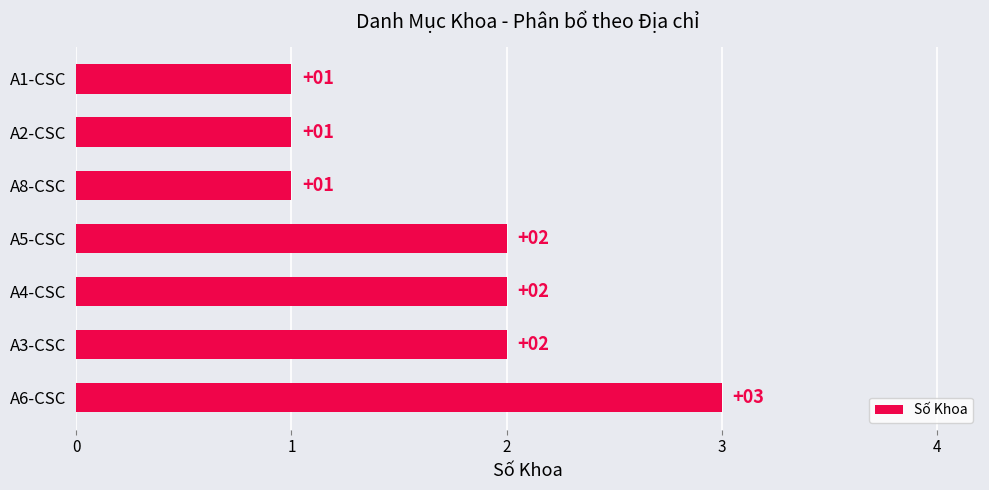

How many values are below 2?

3